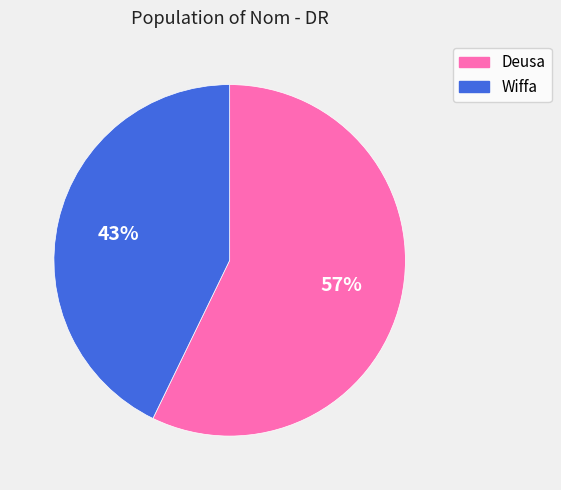

Which has a higher value, Wiffa or Deusa?

Deusa